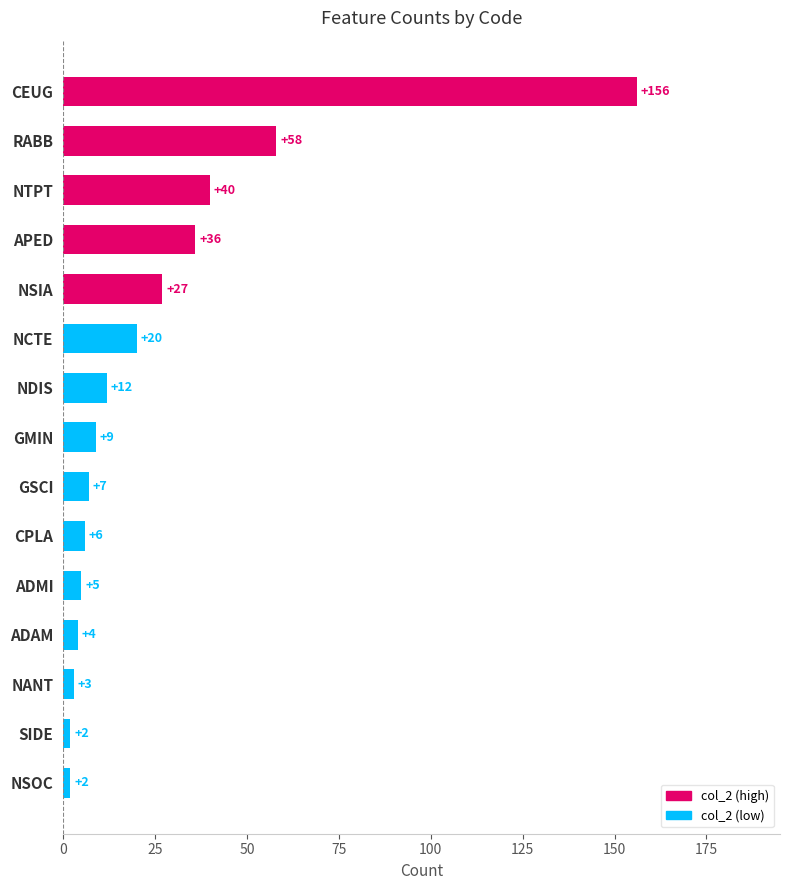

Which category has the highest value across all series?

CEUG